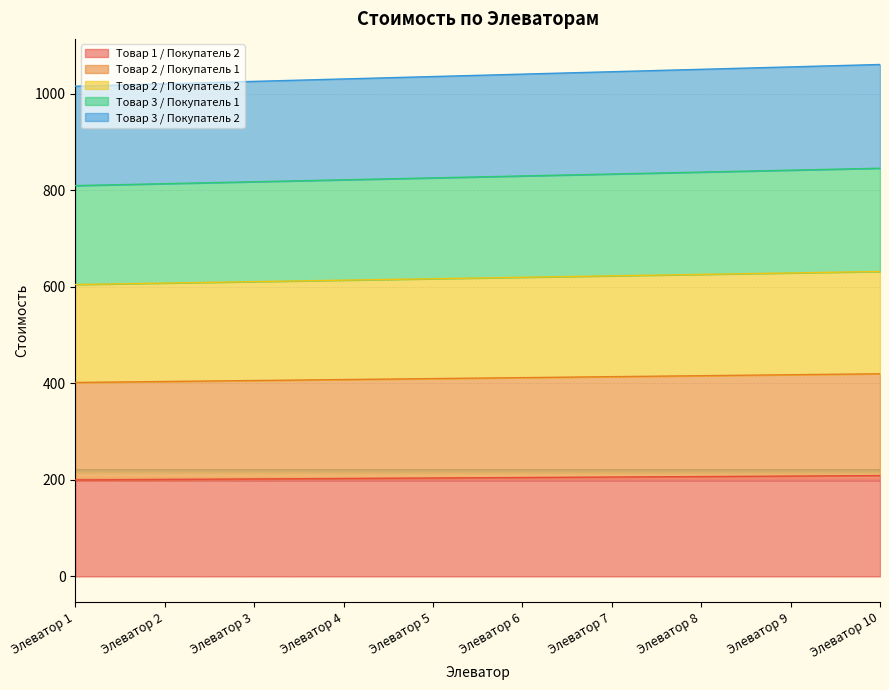

True or false: Товар 3 / Покупатель 2 and Товар 2 / Покупатель 2 cross at least once.

False